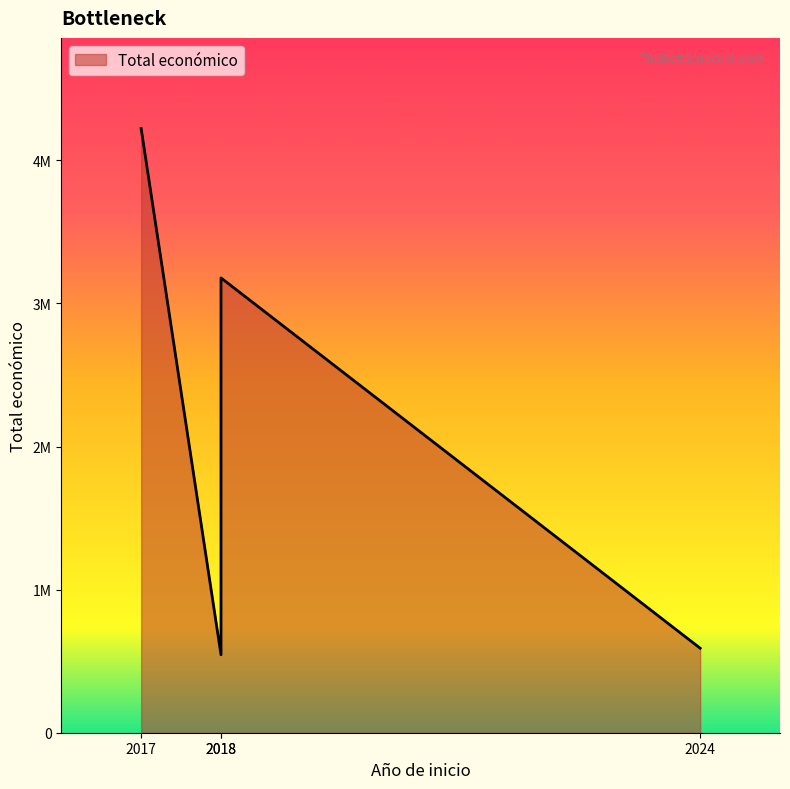

List the labels in order of value, smallest first.

2018, 2024, 2018, 2017